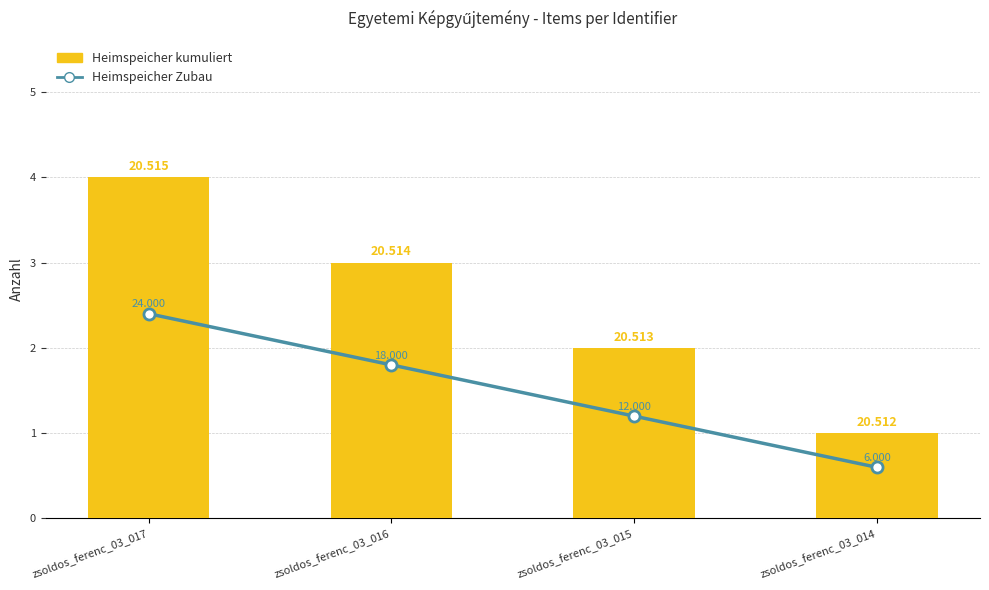

Between zsoldos_ferenc_03_015 and zsoldos_ferenc_03_014, which is larger?

zsoldos_ferenc_03_015